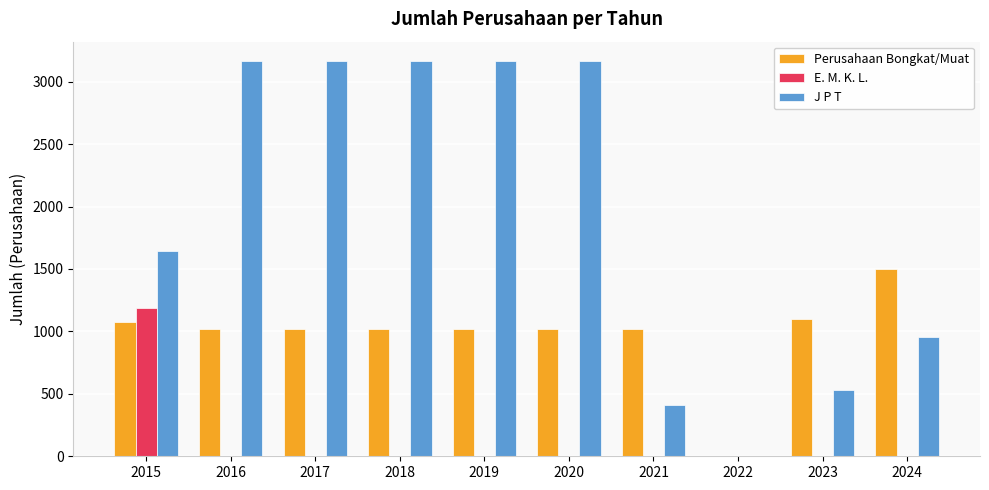

Which series changed the most between 2023 and 2024?

J P T